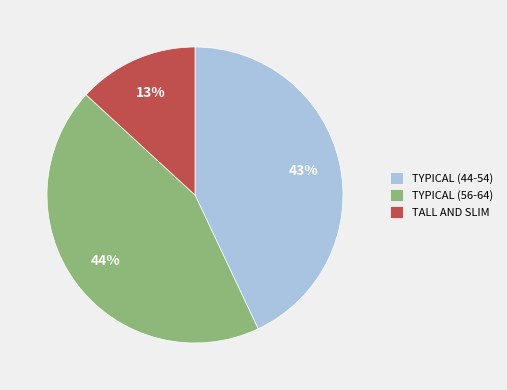

To the nearest percent, what is the difference between the largest and smallest slice percentages?

31%